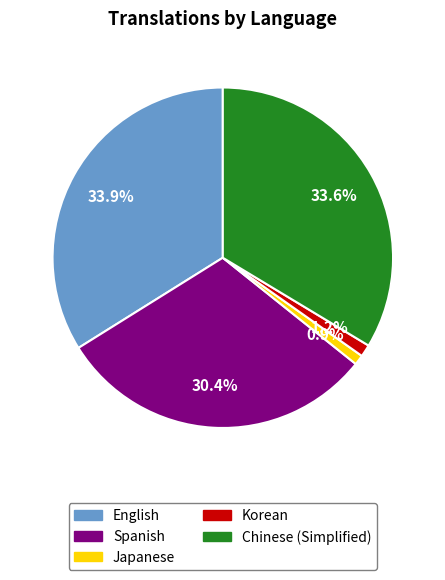

Is there any slice that represents more than half of the pie?

No